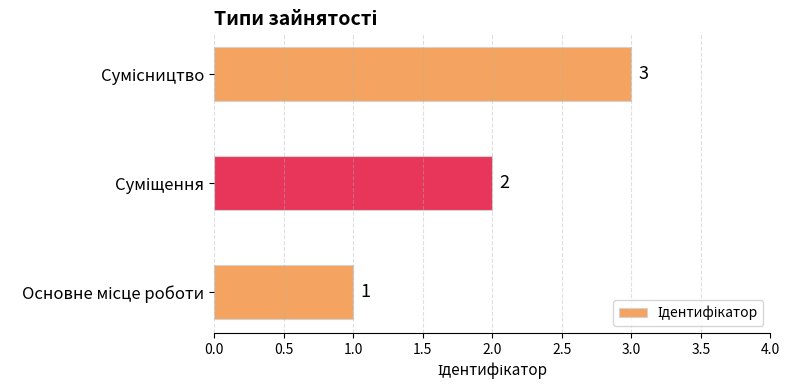

How many data points are less than 2?

1